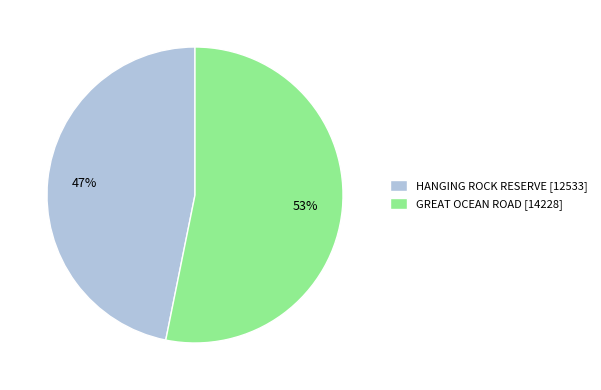

Which slice is the smallest?

HANGING ROCK RESERVE